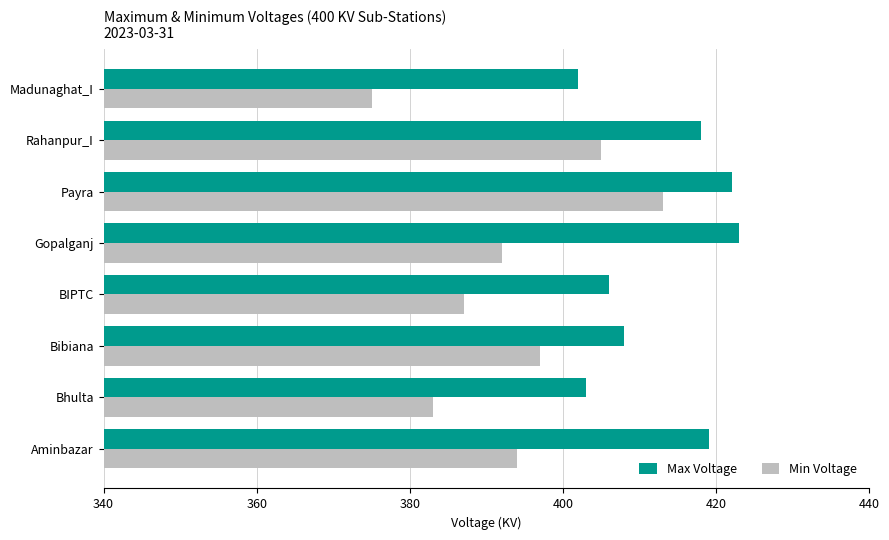

List the series in order of their peak value, highest first.

Max Voltage, Min Voltage